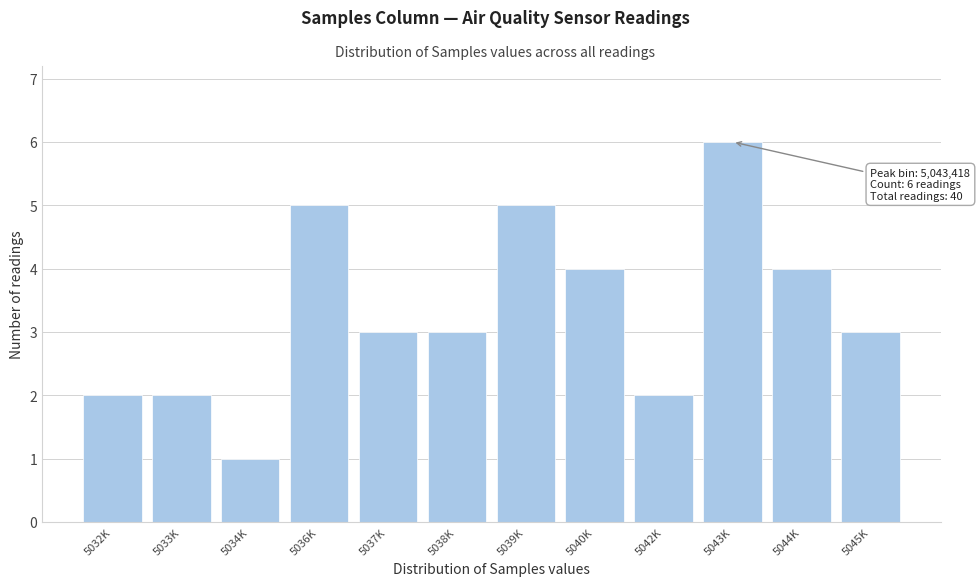

Reading left to right, transcribe all the data shown in this chart.

2	2	1	5	3	3	5	4	2	6	4	3